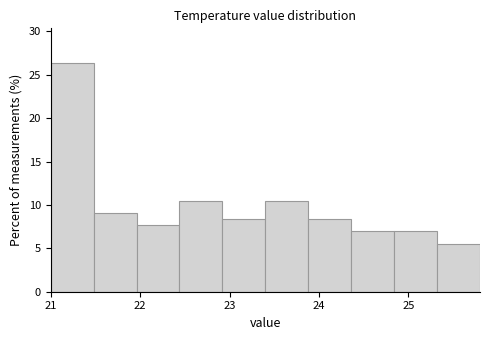

What is the height of the bar covering 25.32 to 25.80 on the x-axis? Neither the bar edges nor the heights are printed on the chart, so give them approximately, as read against the axes.

5.5